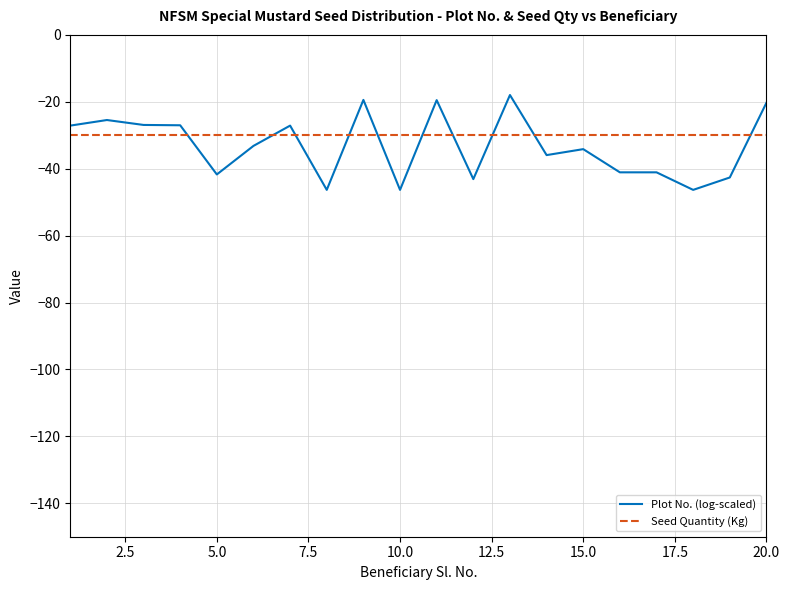

How many values in the Plot No. (log-scaled) series exceed -33?

9